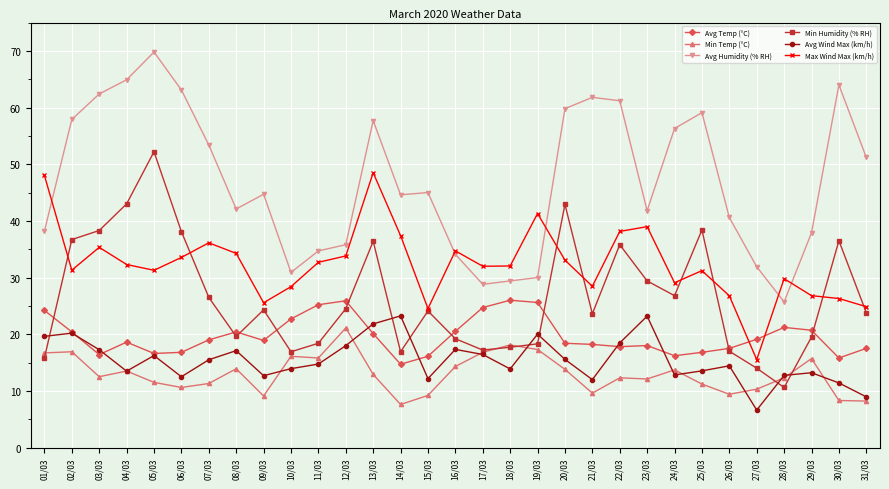

Between 03/03 and 31/03, which series saw the biggest shift?

Min Humidity (% RH)